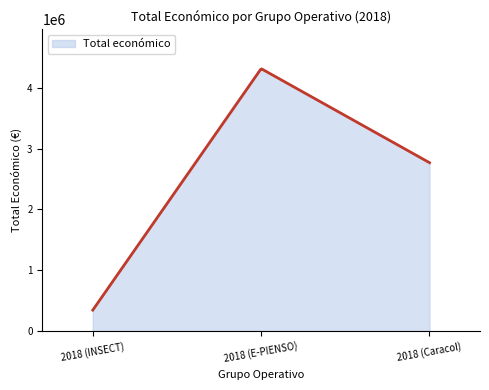

What is the minimum value shown in the chart?

344243.0